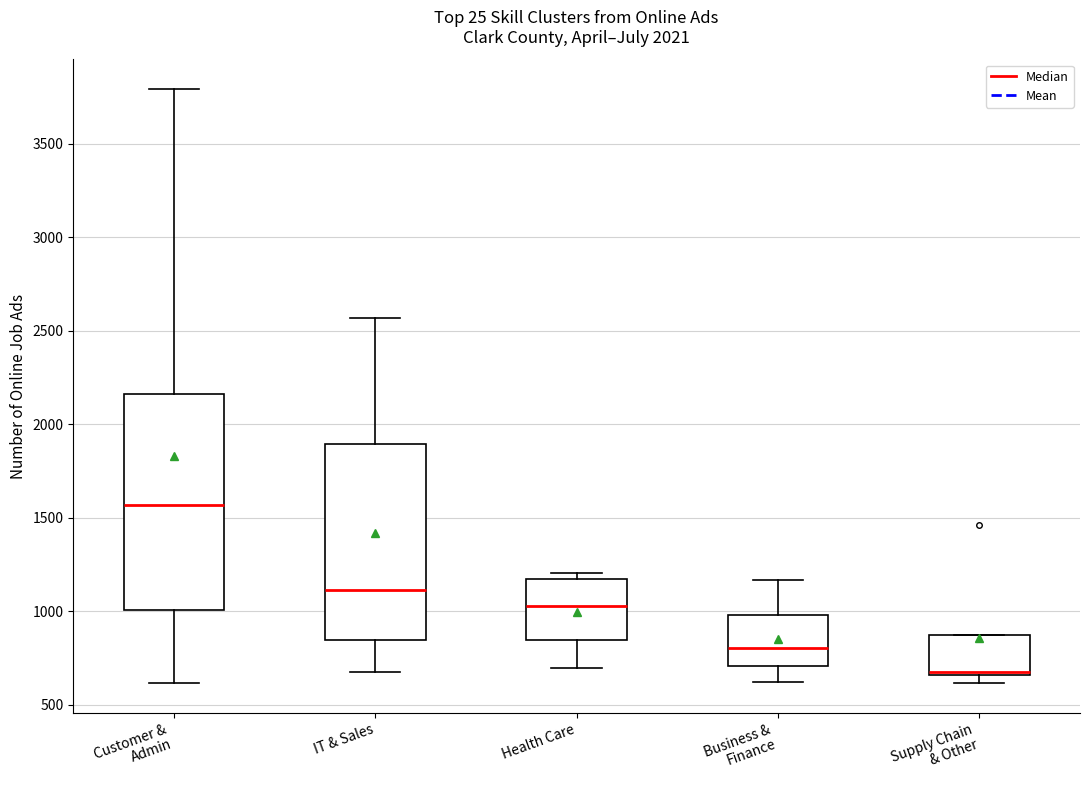

Where does the lower whisker of the box for Business & Finance end on the y-axis? The values are not printed on the chart, so give them approximately, as read against the axis.

600